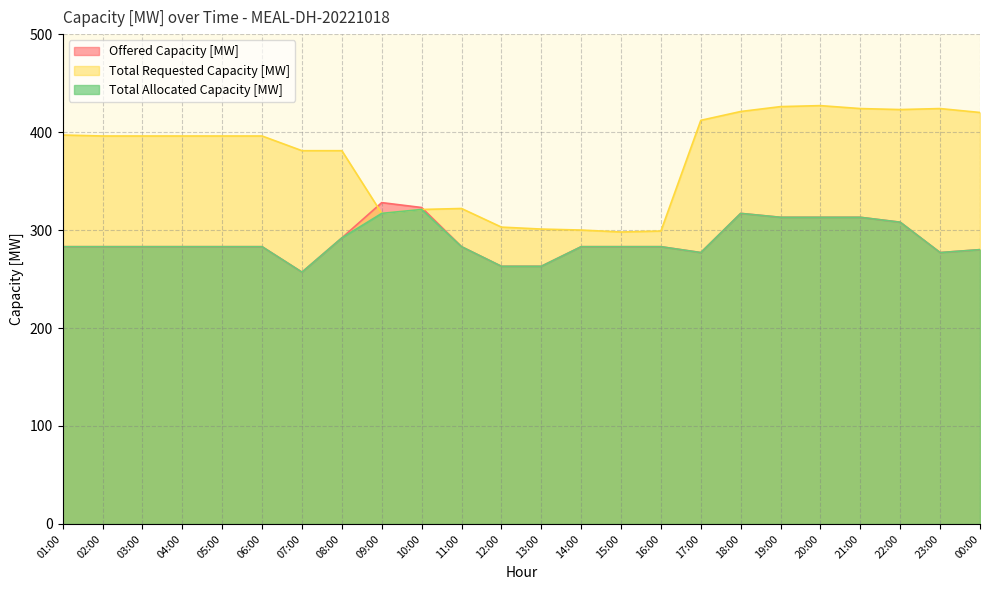

Between 01:00 and 20:00, which series saw the biggest shift?

Offered Capacity [MW]